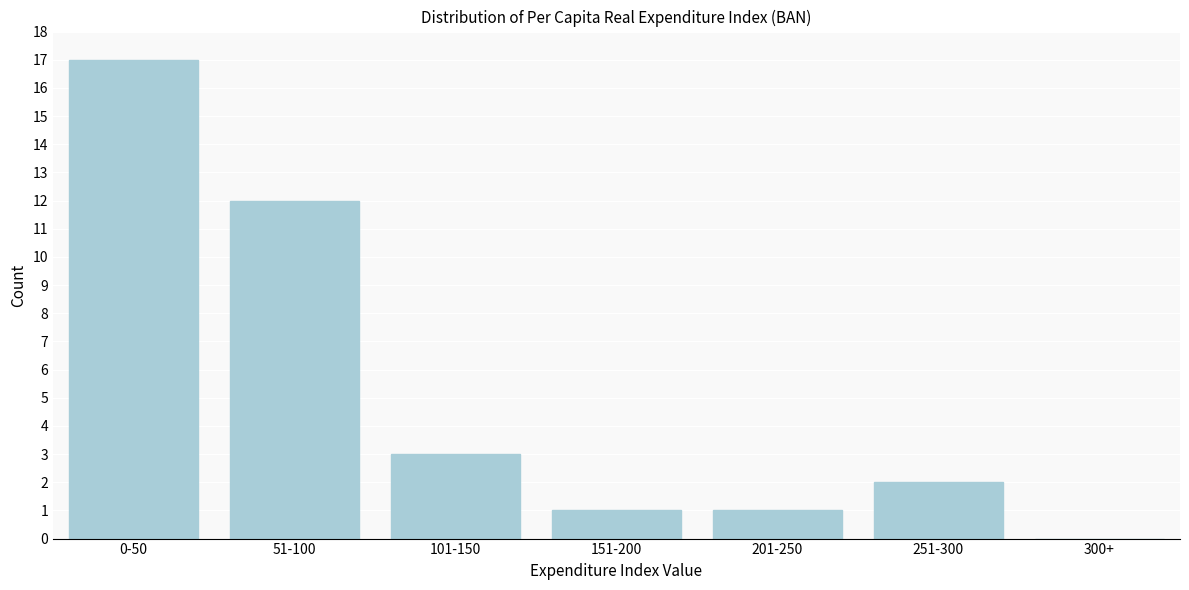

Reading left to right, what are all the values shown in this chart?

0-50=17	51-100=12	101-150=3	151-200=1	201-250=1	251-300=2	300+=0